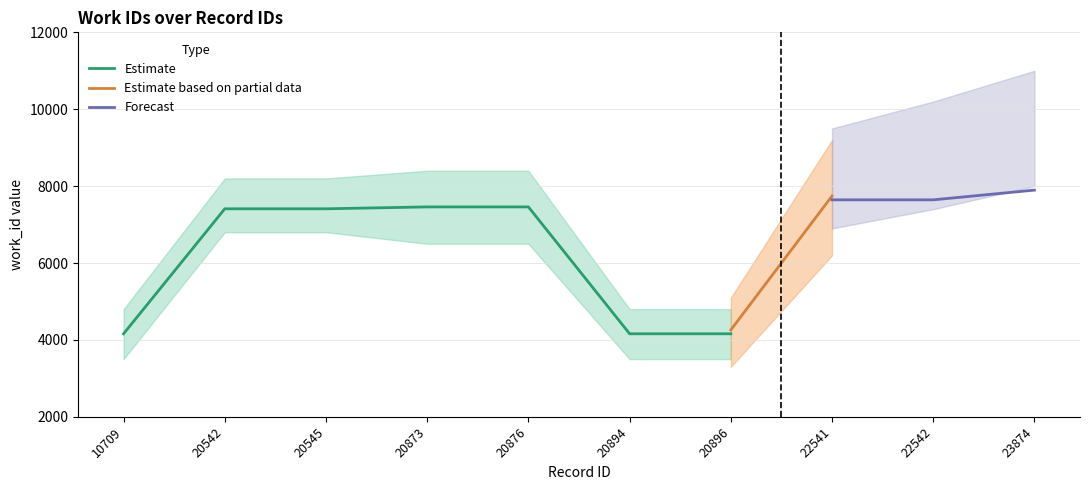

Does the chart have visible grid lines?

Yes